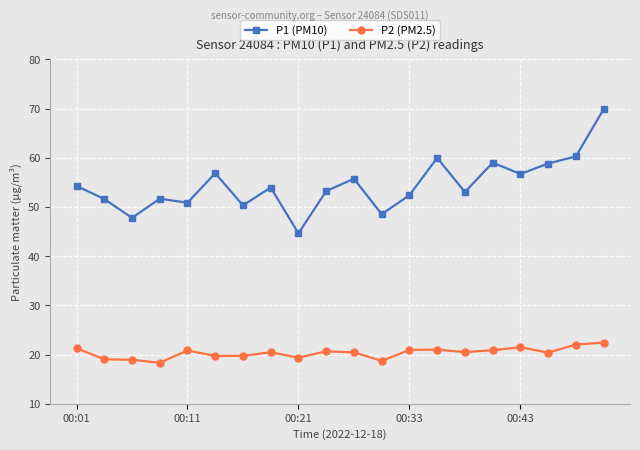

Which series has the widest spread of values?

P1 (PM10)